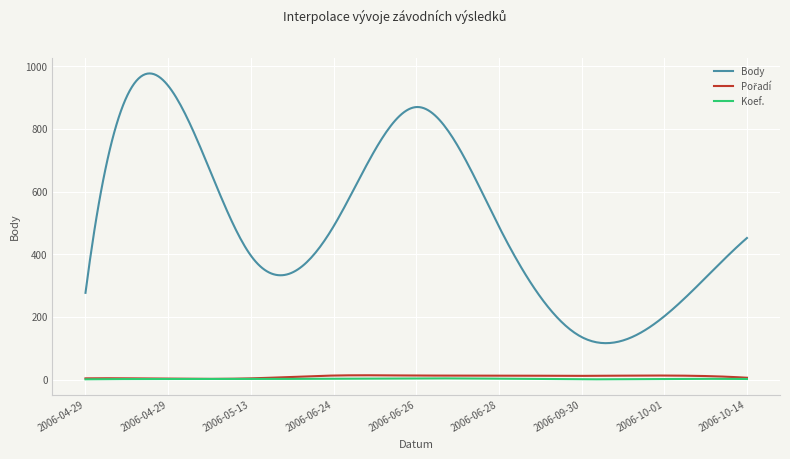

How many distinct data groups are displayed?

3